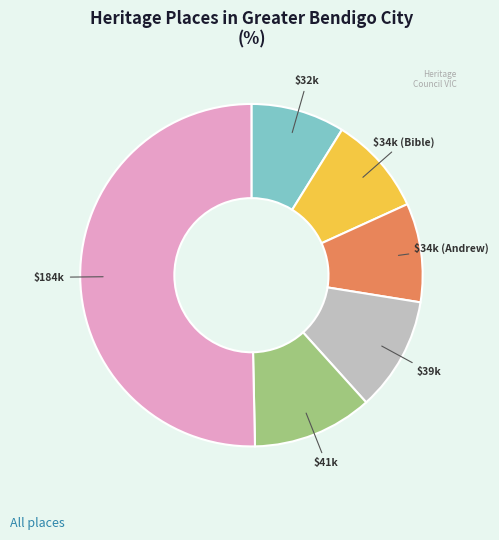

How many segments does this pie chart have?

6